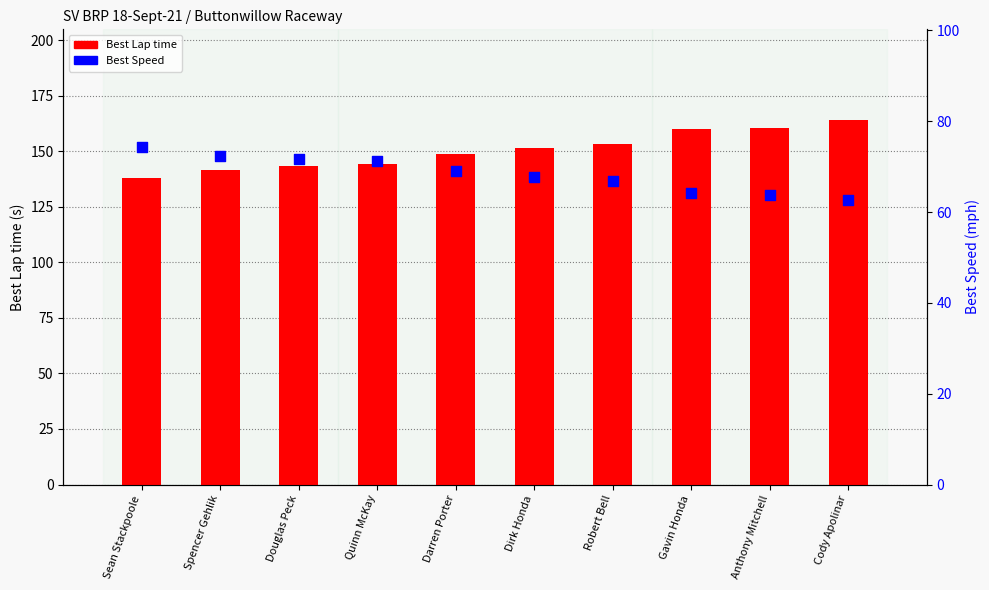

At which category is the sum across all series the highest?

Cody Apolinar